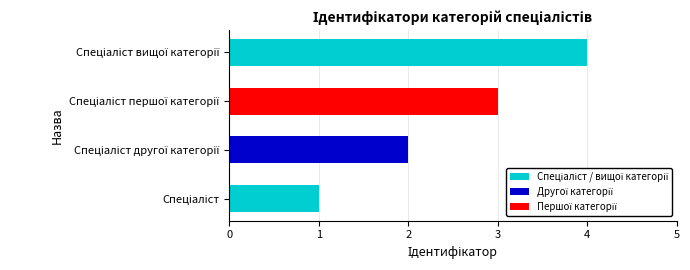

What is the greatest value displayed?

4